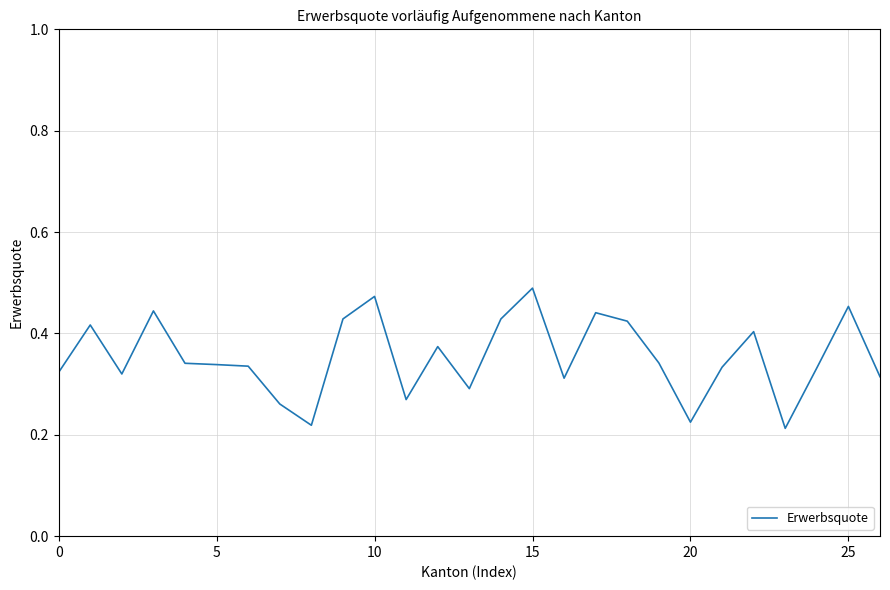

Does the chart have visible grid lines?

Yes